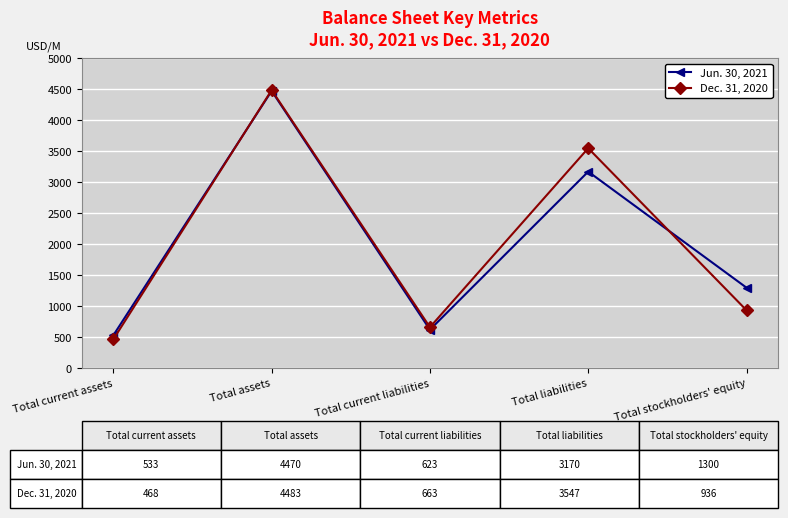

At which label is Dec. 31, 2020 closest to 2475?

Total liabilities